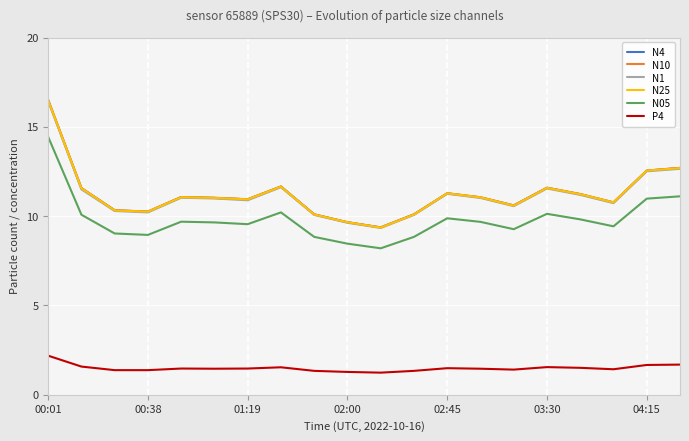

What is the maximum value shown in the chart?

16.5